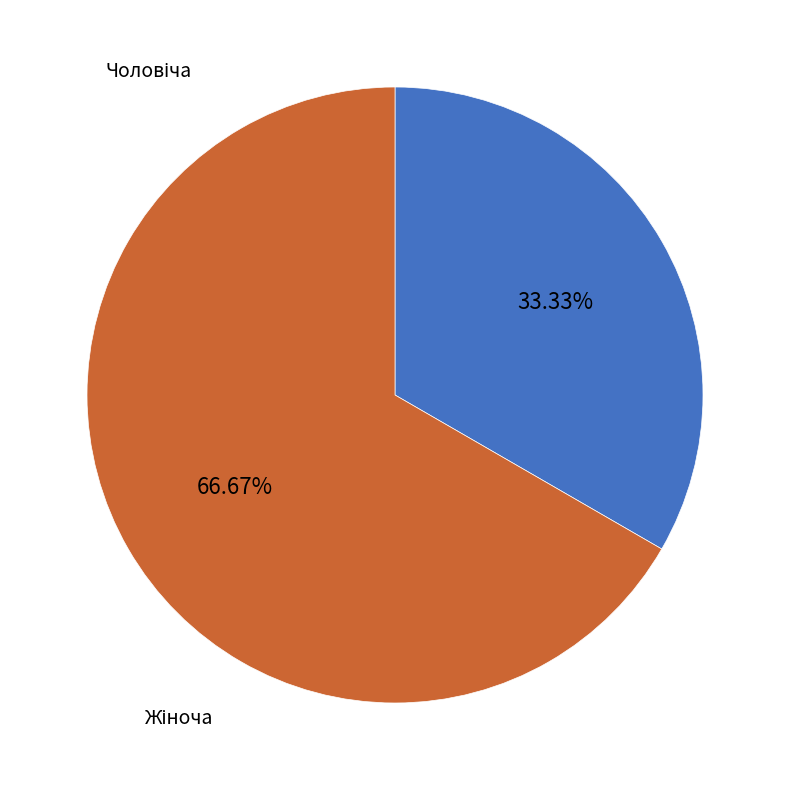

Count the number of slices in the pie.

2